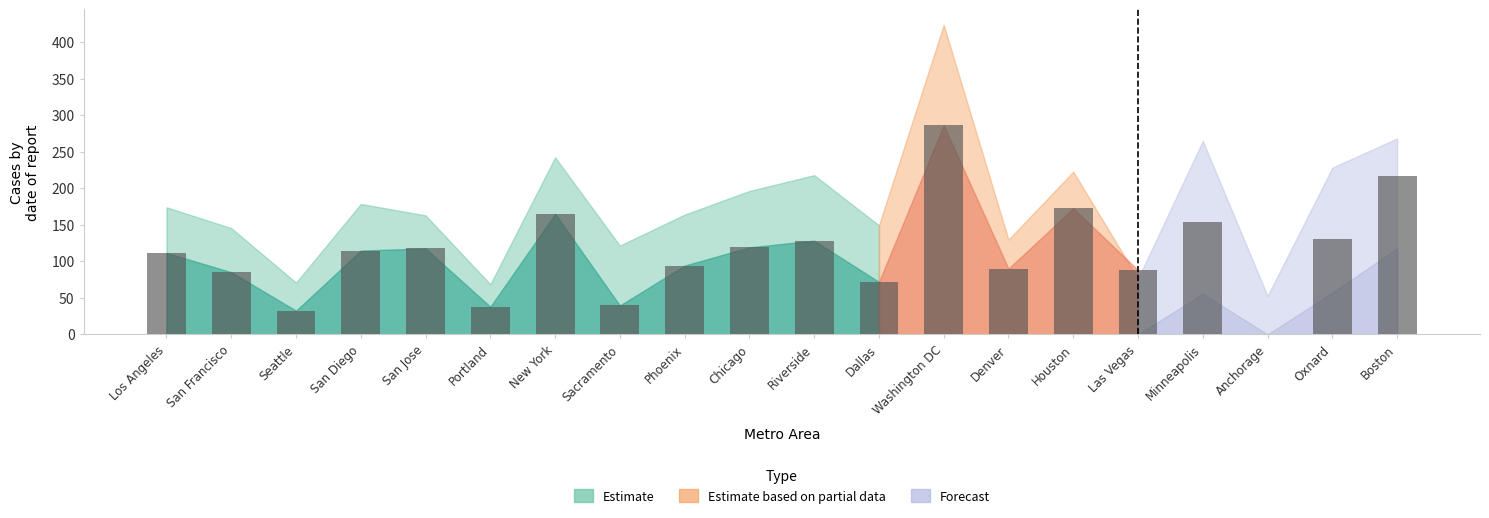

The value at Portland is 55.6. True or false?

False